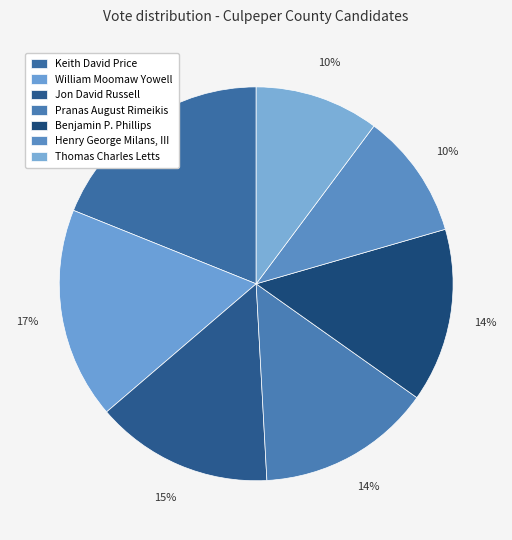

Approximately how many times larger is the value at Pranas August Rimeikis compared to Henry George Milans, III?

1.4